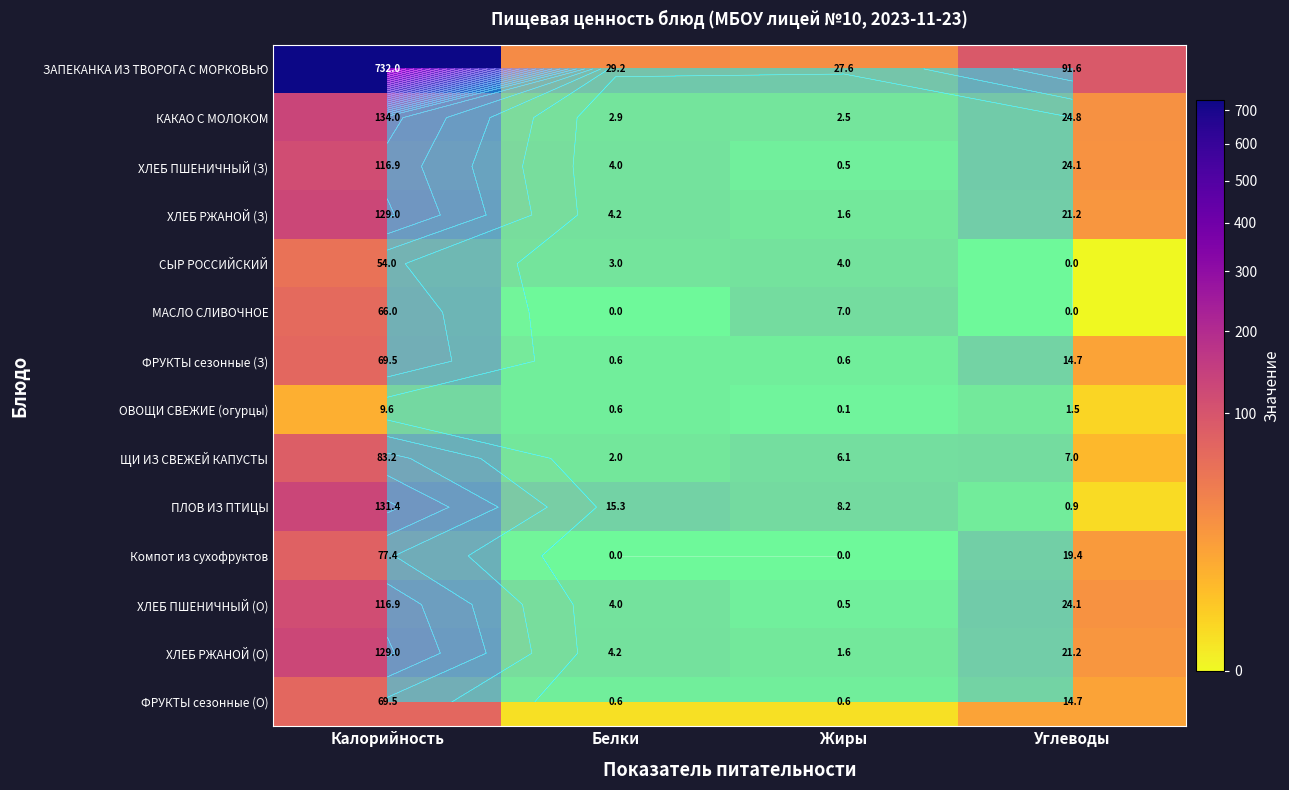

List the labels in order of МАСЛО СЛИВОЧНОЕ value, largest first.

Калорийность, Жиры, Белки, Углеводы